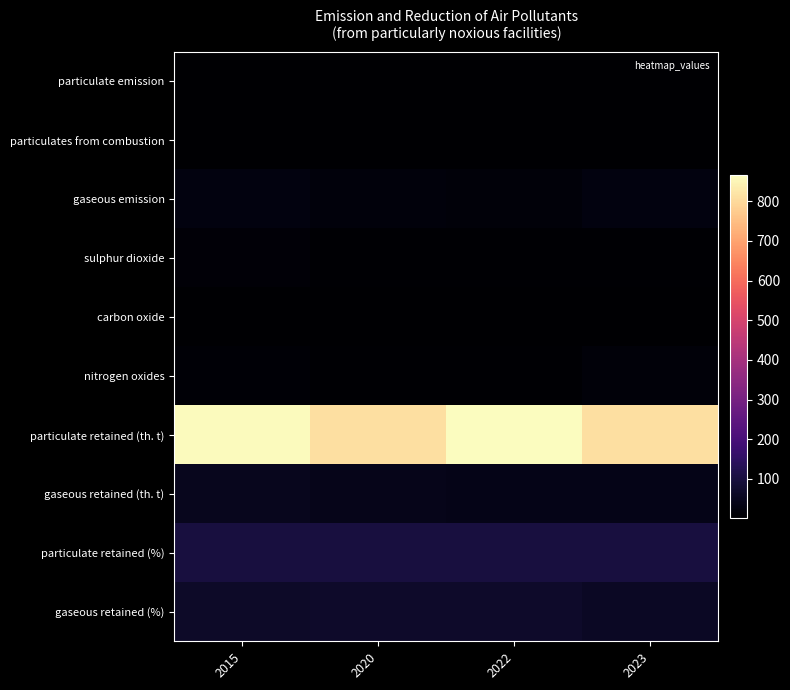

What is the difference between the highest and lowest values at 2023?

809.8